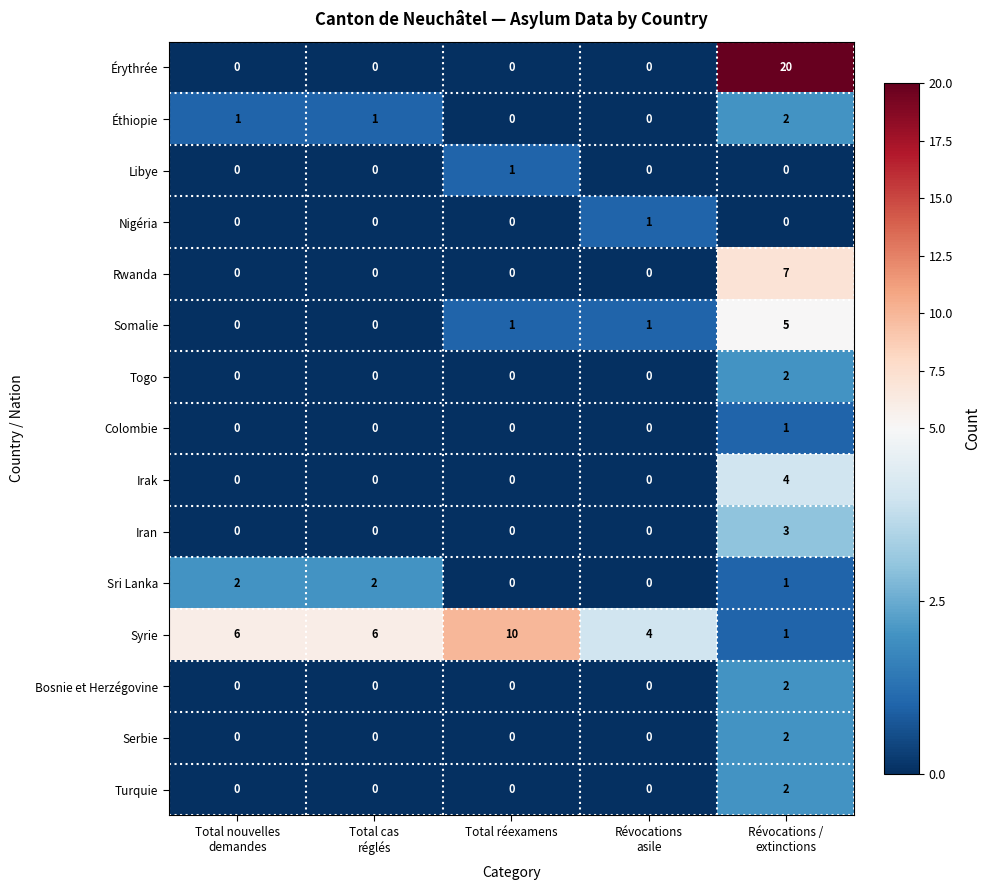

Which series has the largest total across all categories?

Syrie